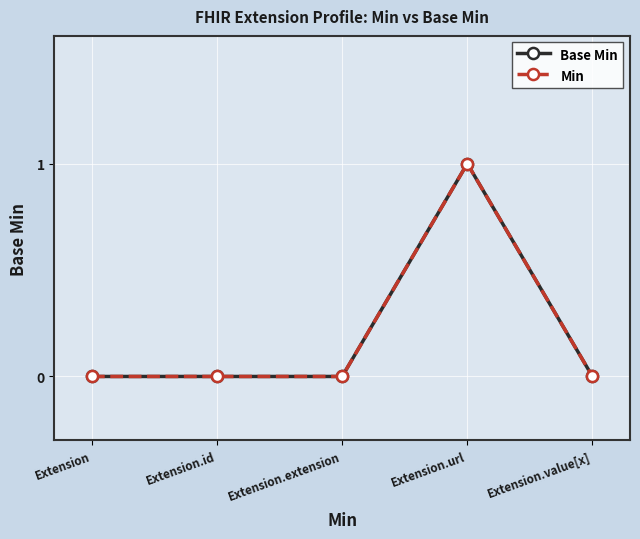

Which category has the highest value in the Base Min series?

Extension.url